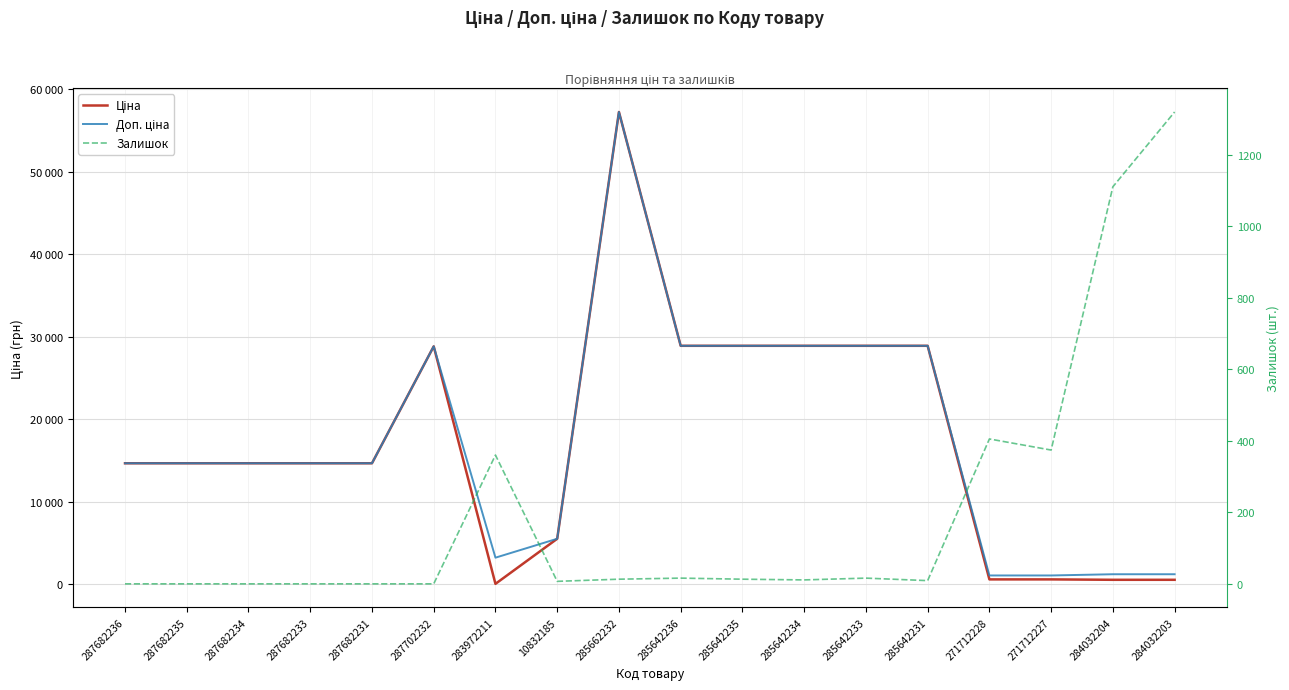

What position from the left is 285642233?

13